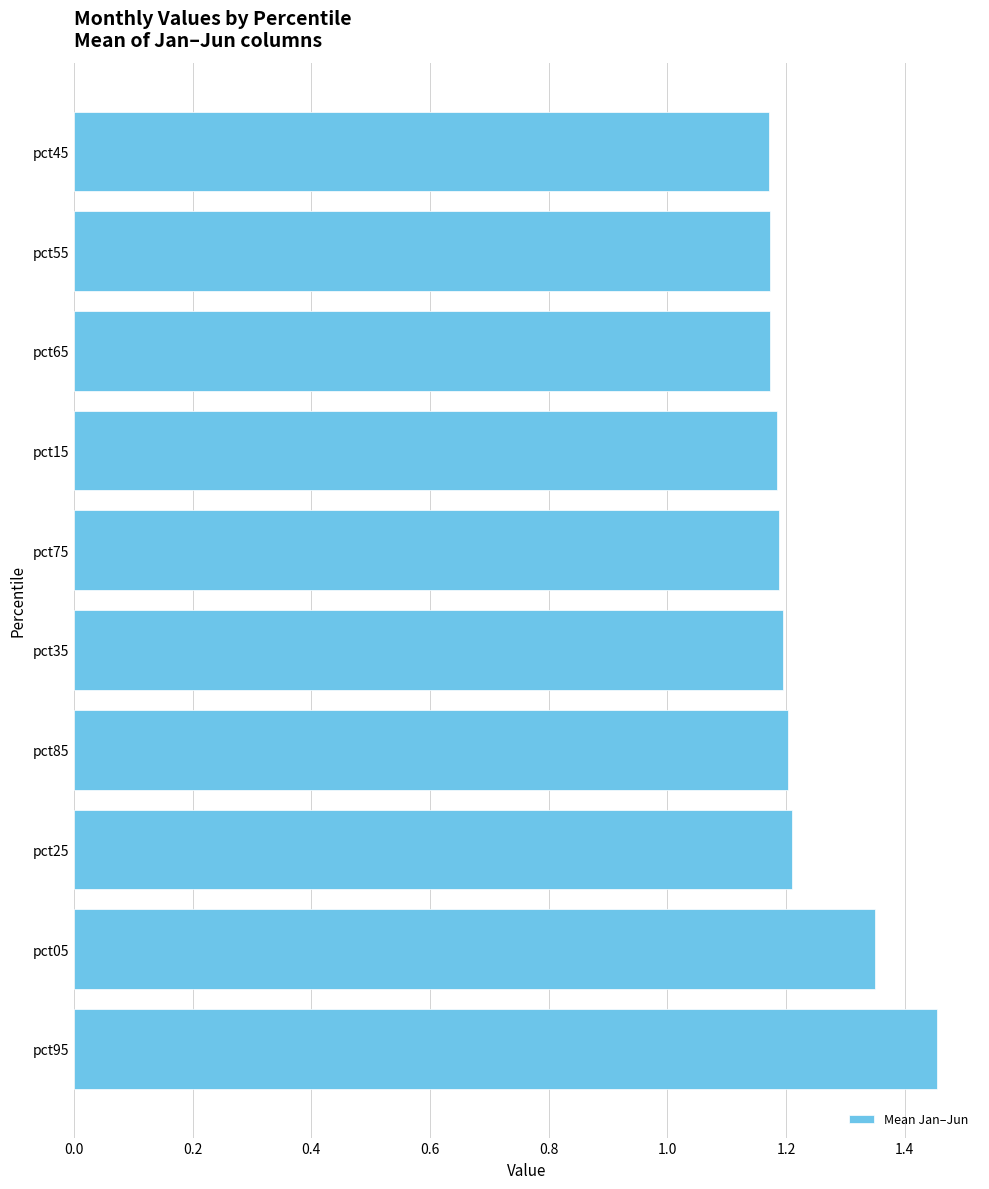

How many data points does each series have?

10